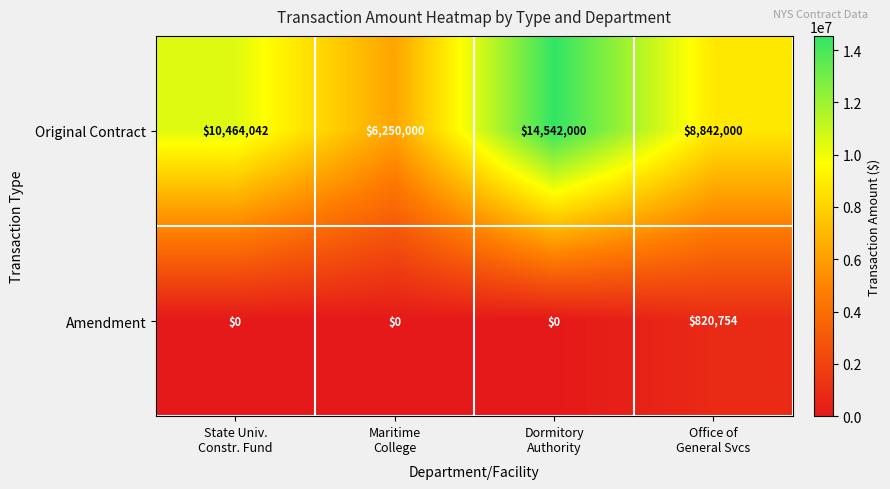

At Maritime
College, list the series in order from largest to smallest.

Original Contract, Amendment